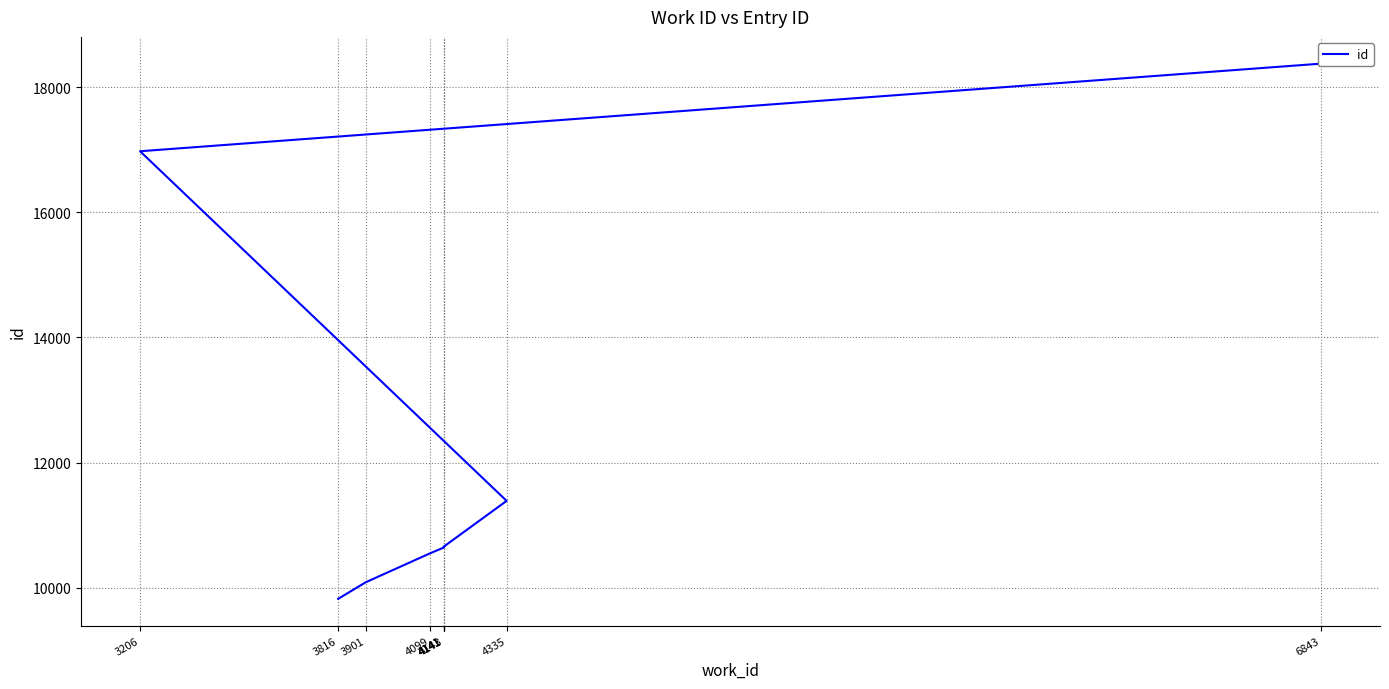

What is the difference between the maximum and minimum values?

8548